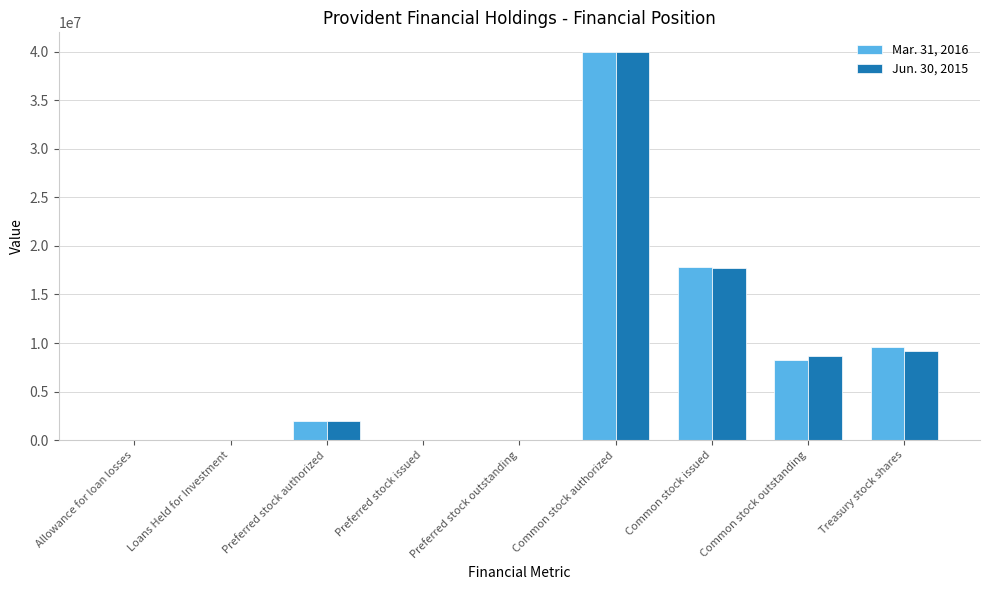

Which series changed the most between Common stock issued and Treasury stock shares?

Jun. 30, 2015